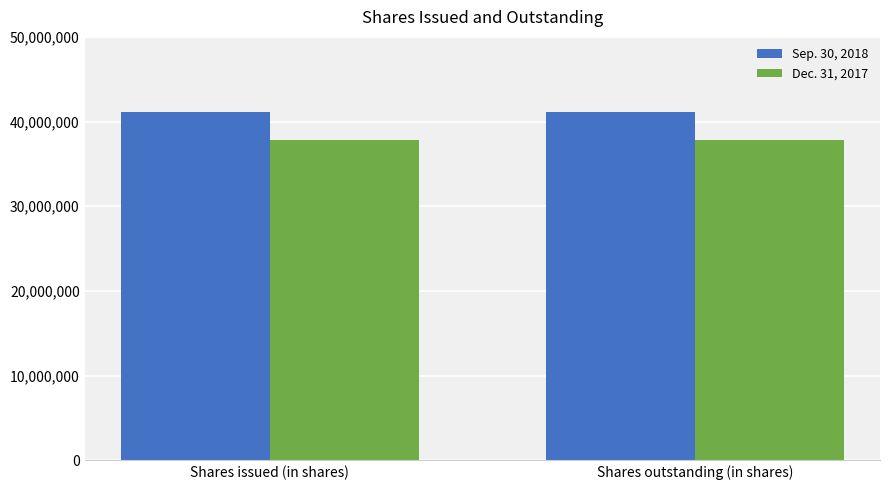

What is the label of the 2nd bar from the left?

Shares outstanding (in shares)